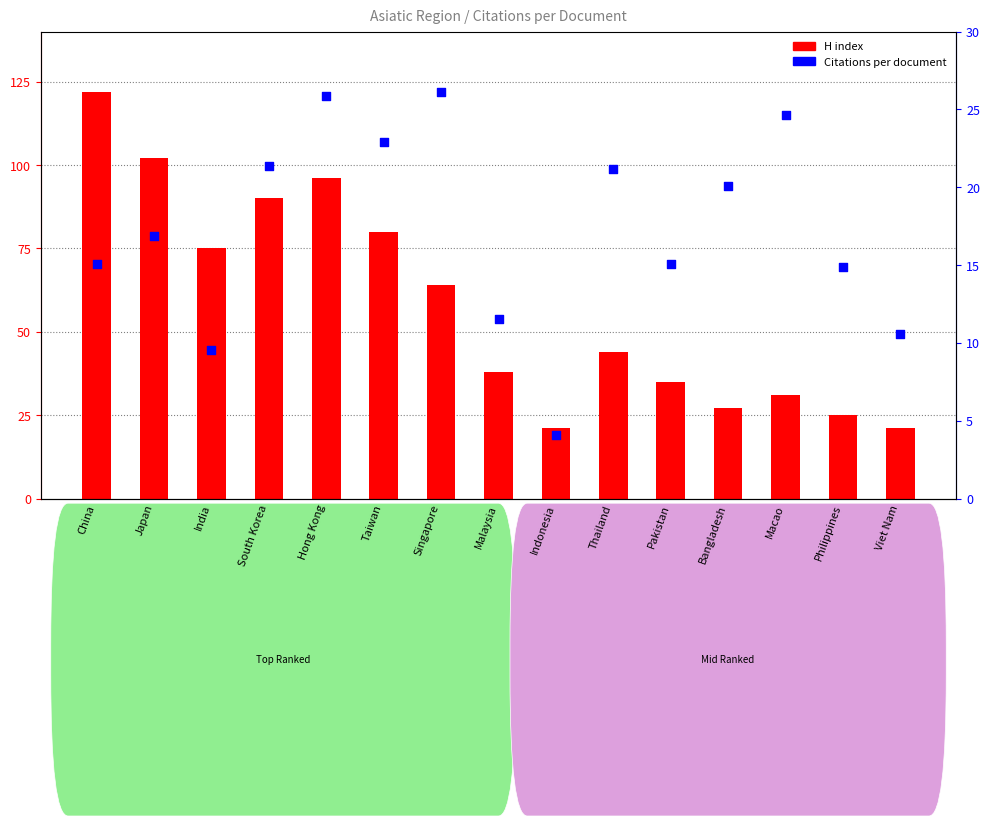

Is the value of H index at South Korea greater than the value of Citations per document at Singapore?

Yes